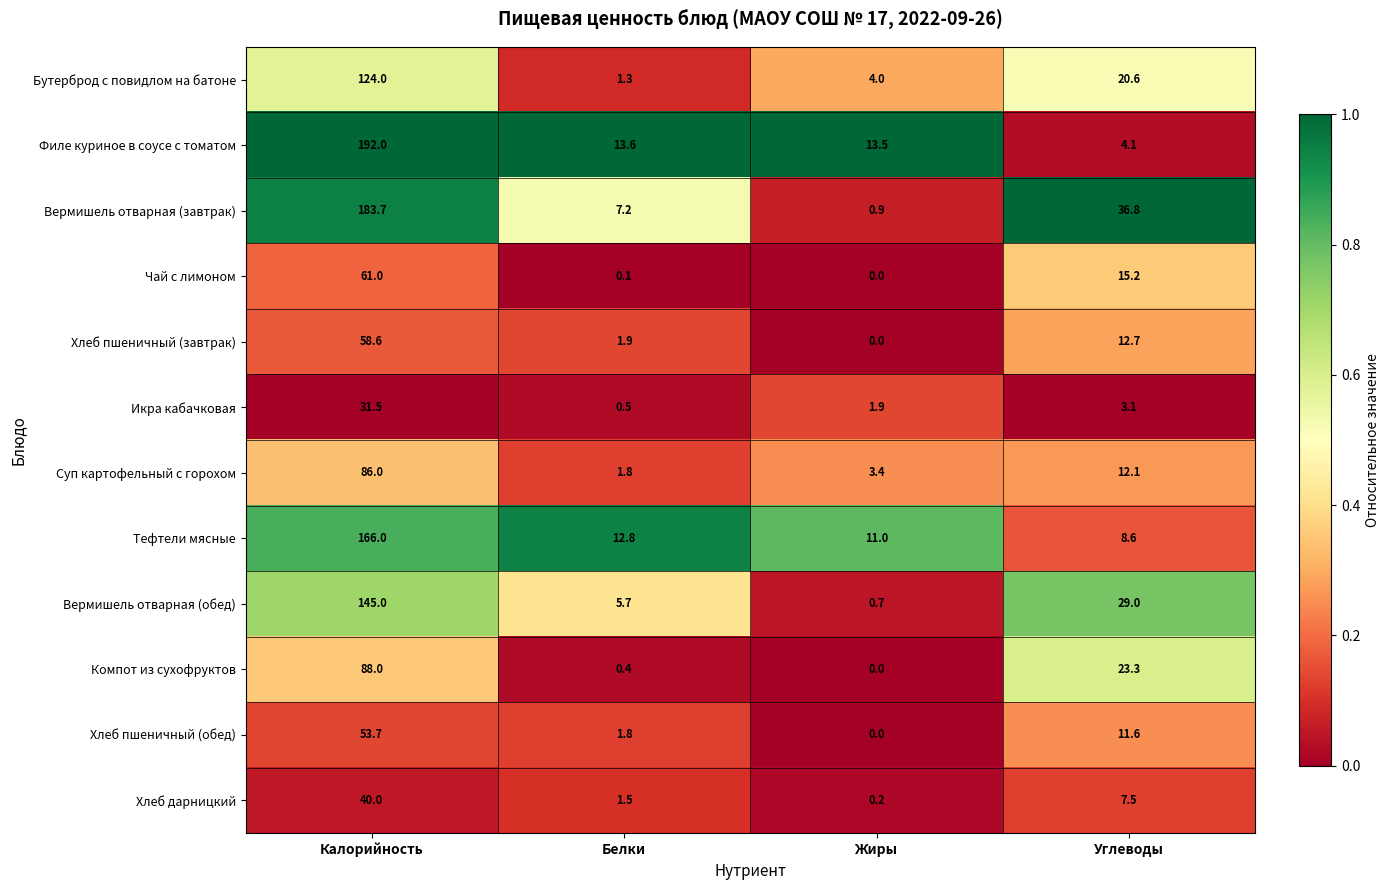

True or false: Хлеб пшеничный (завтрак) has a value of 40.9 at Калорийность.

False